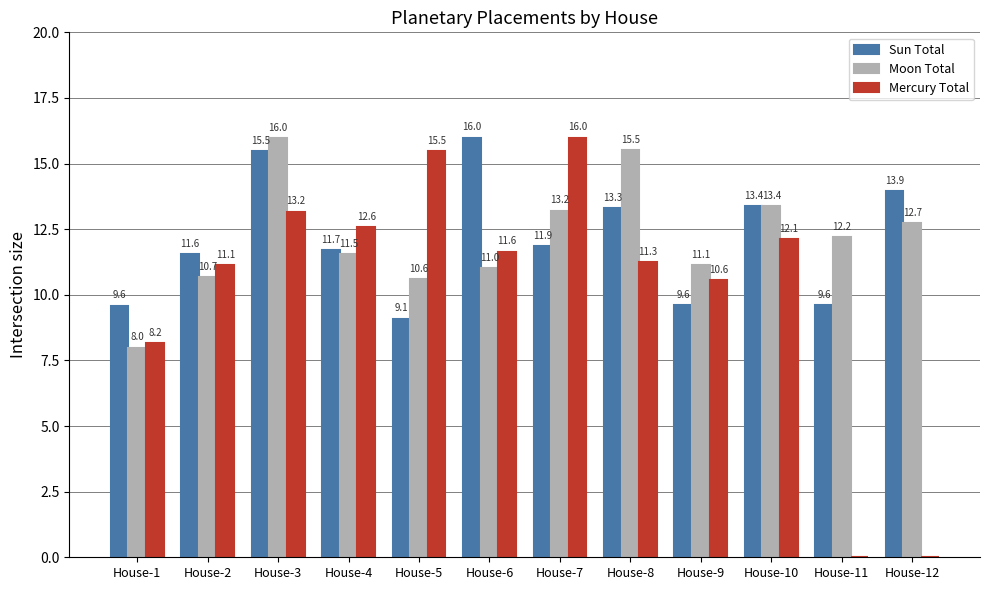

Which series has the largest total across all categories?

Moon Total